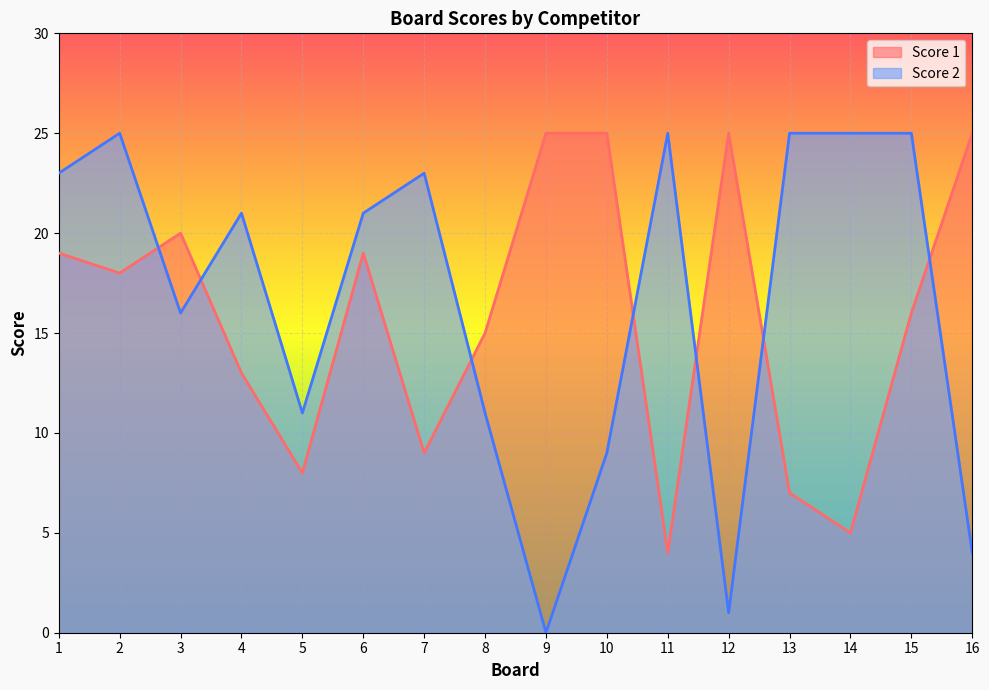

Between which two adjacent categories do Score 2 and Score 1 first intersect?

2 and 3